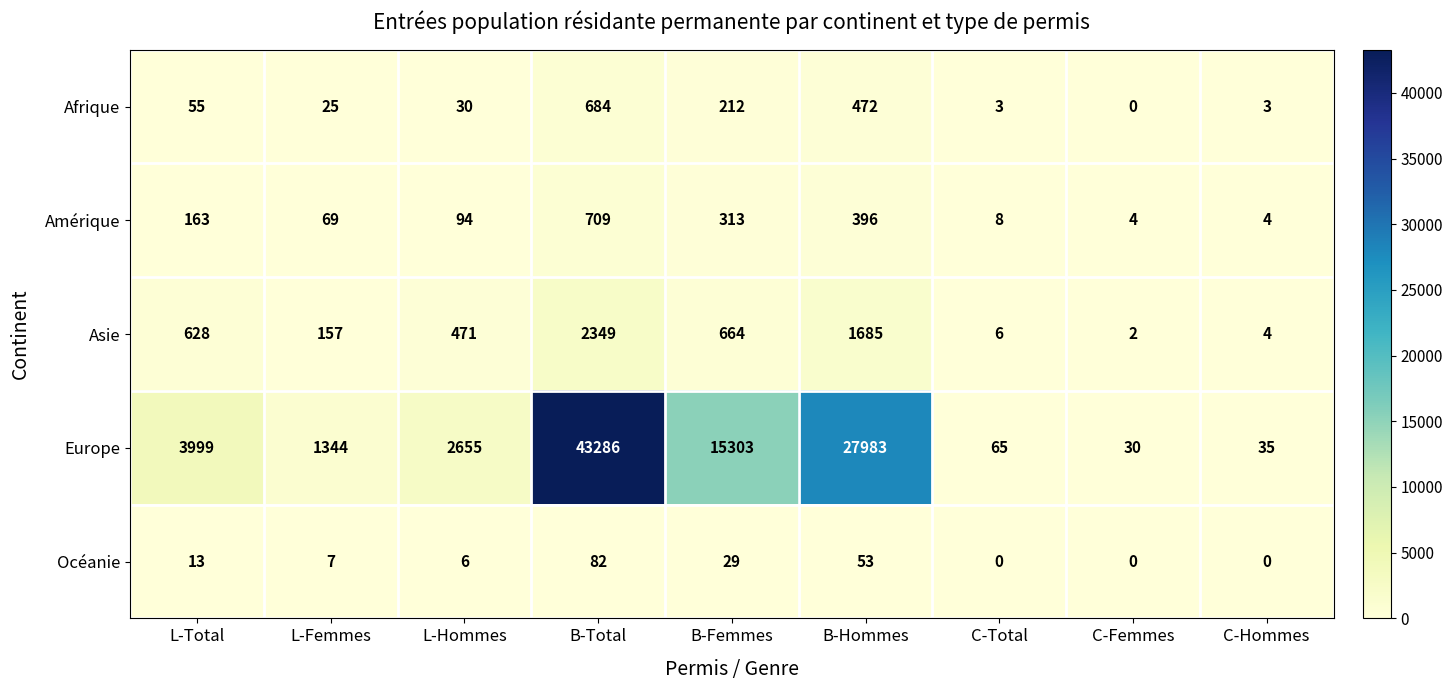

True or false: Océanie has a value of 0 at C-Hommes.

True